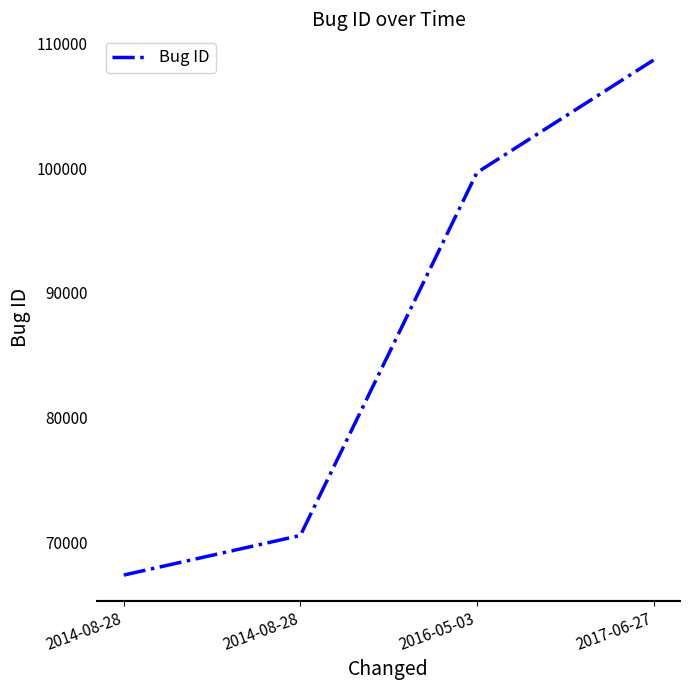

What is the average value?

86557